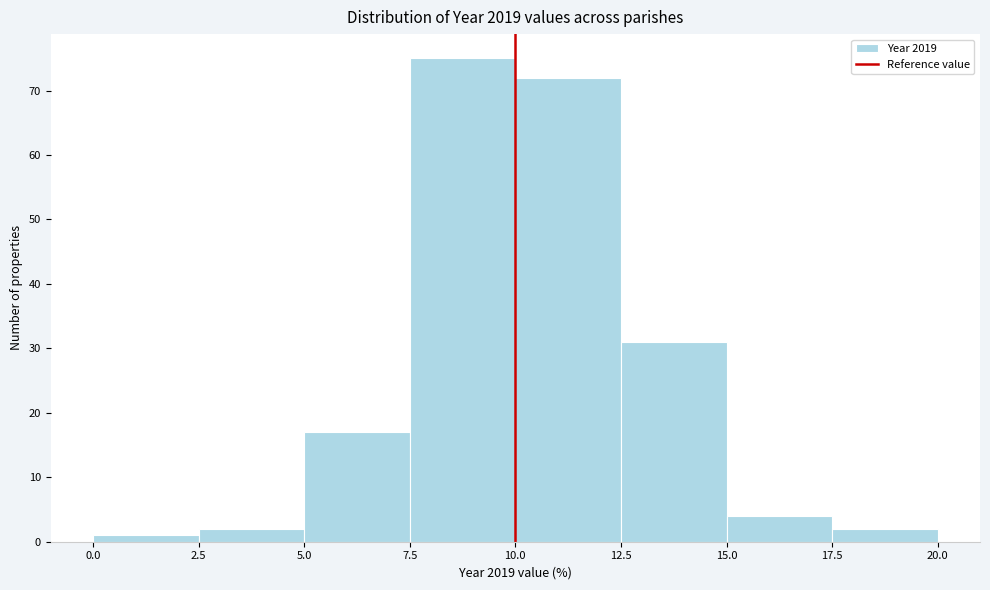

Over which range of the x-axis is the bar tallest?

7.5 to 10.0